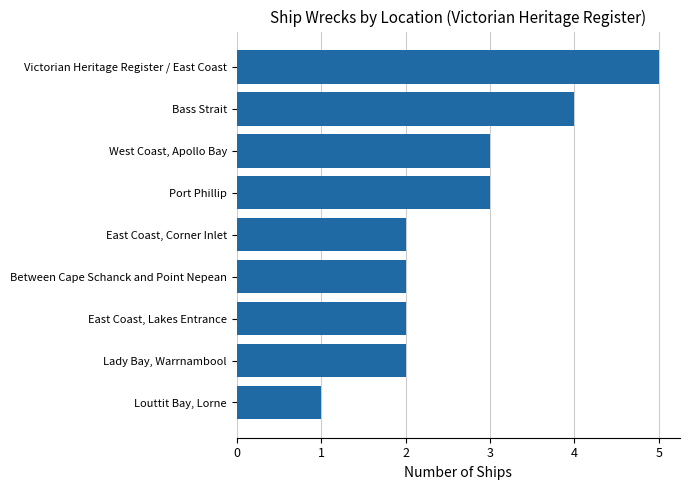

How many distinct data groups are displayed?

1